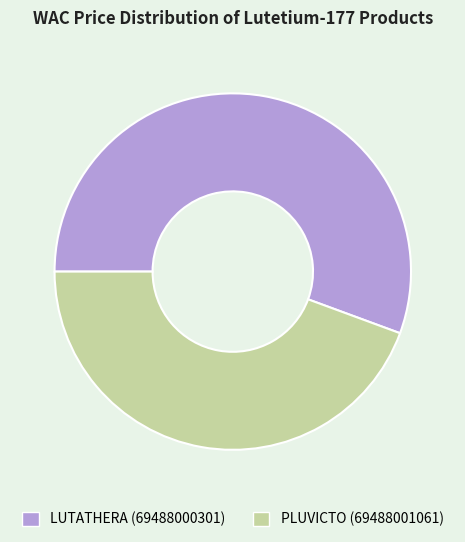

Between LUTATHERA (69488000301) and PLUVICTO (69488001061), which is larger?

LUTATHERA (69488000301)